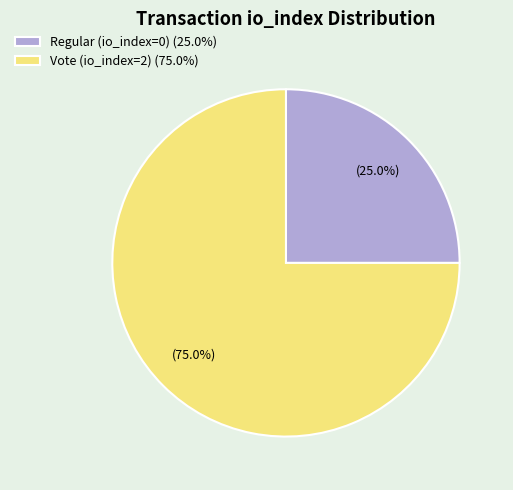

Does Regular (io_index=0) represent more than half of the total?

No